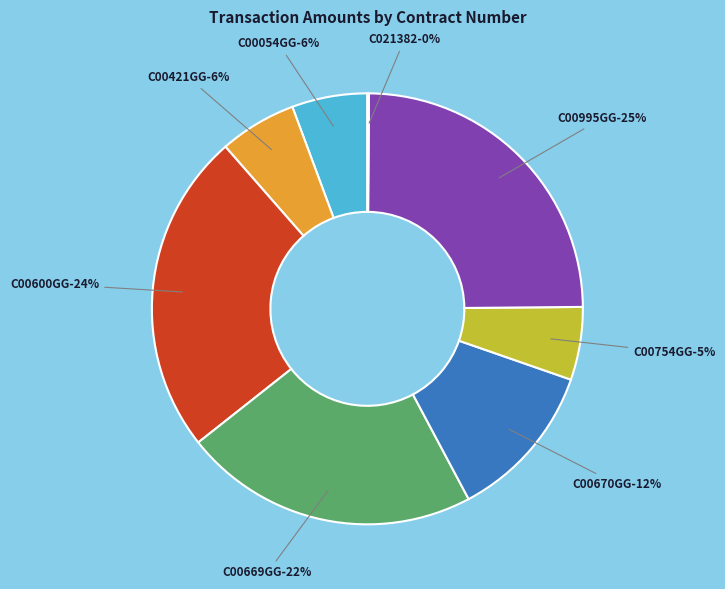

How many slices are in this pie chart?

8